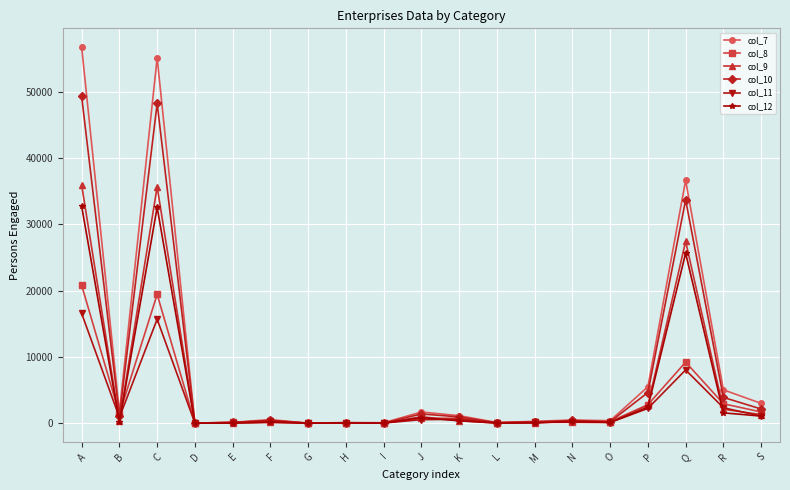

Does the chart display data point markers on the line(s)?

Yes